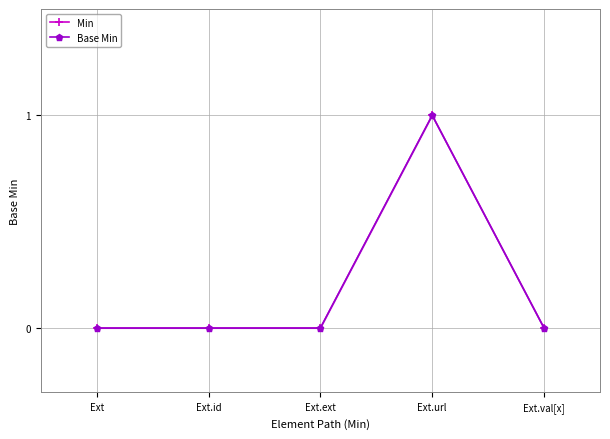

True or false: Base Min and Min cross at least once.

False